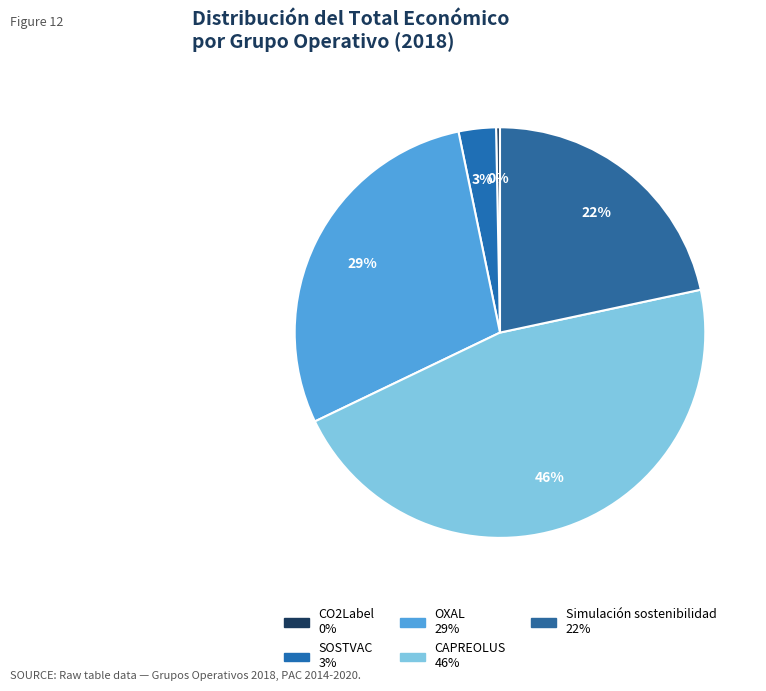

Does CO2Label account for over 50% of the chart?

No